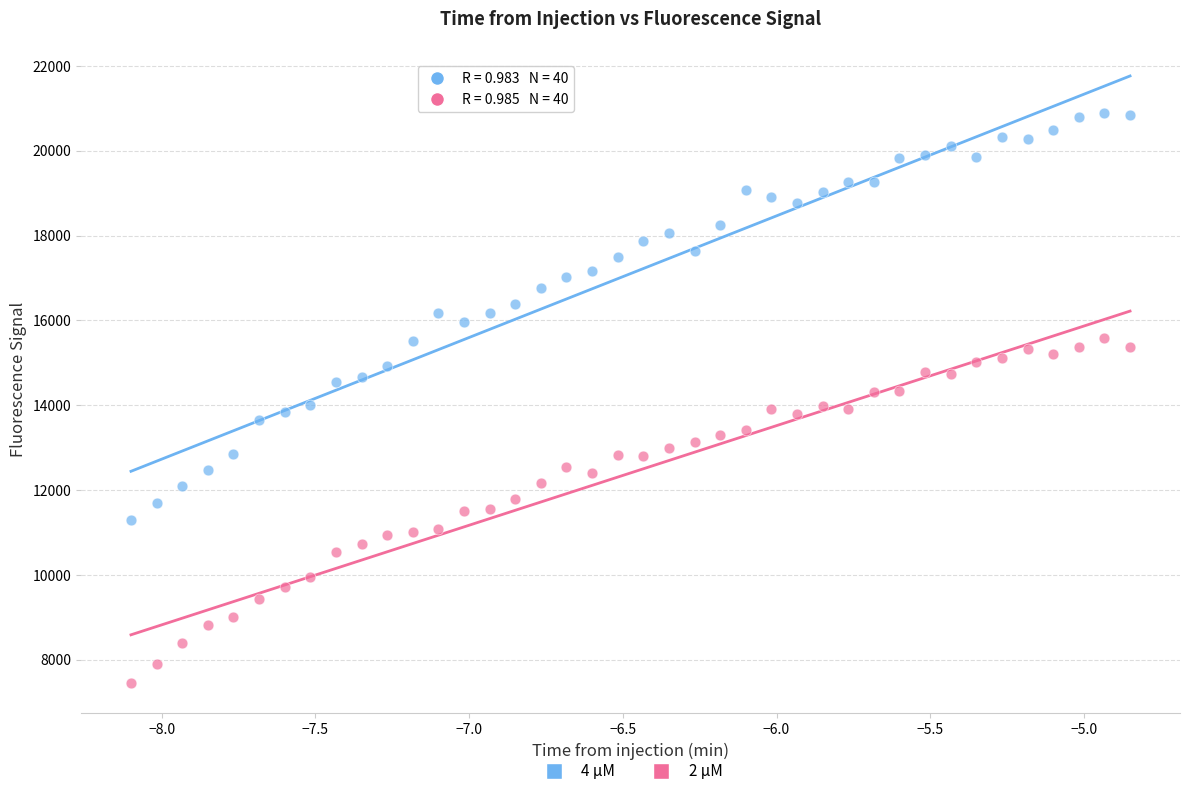

Which series contains the highest Y value?

4 µM